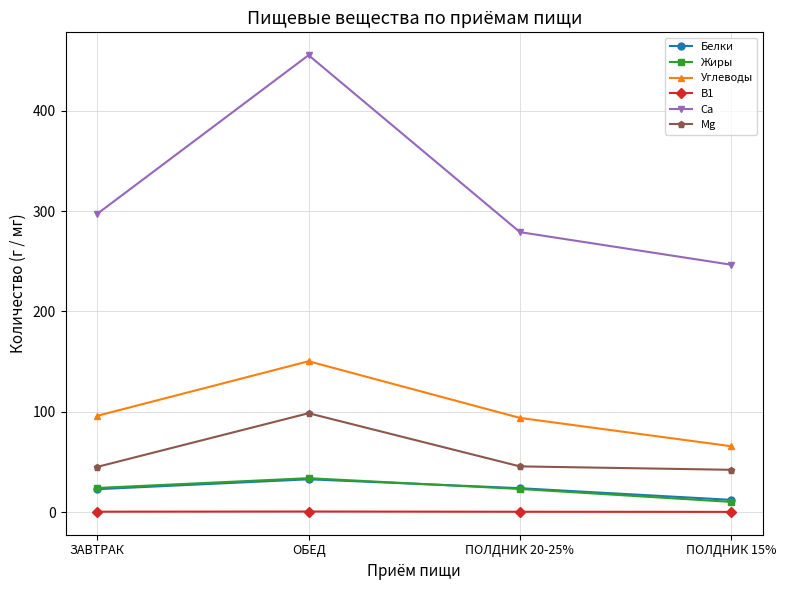

At which category is the sum across all series the highest?

ОБЕД